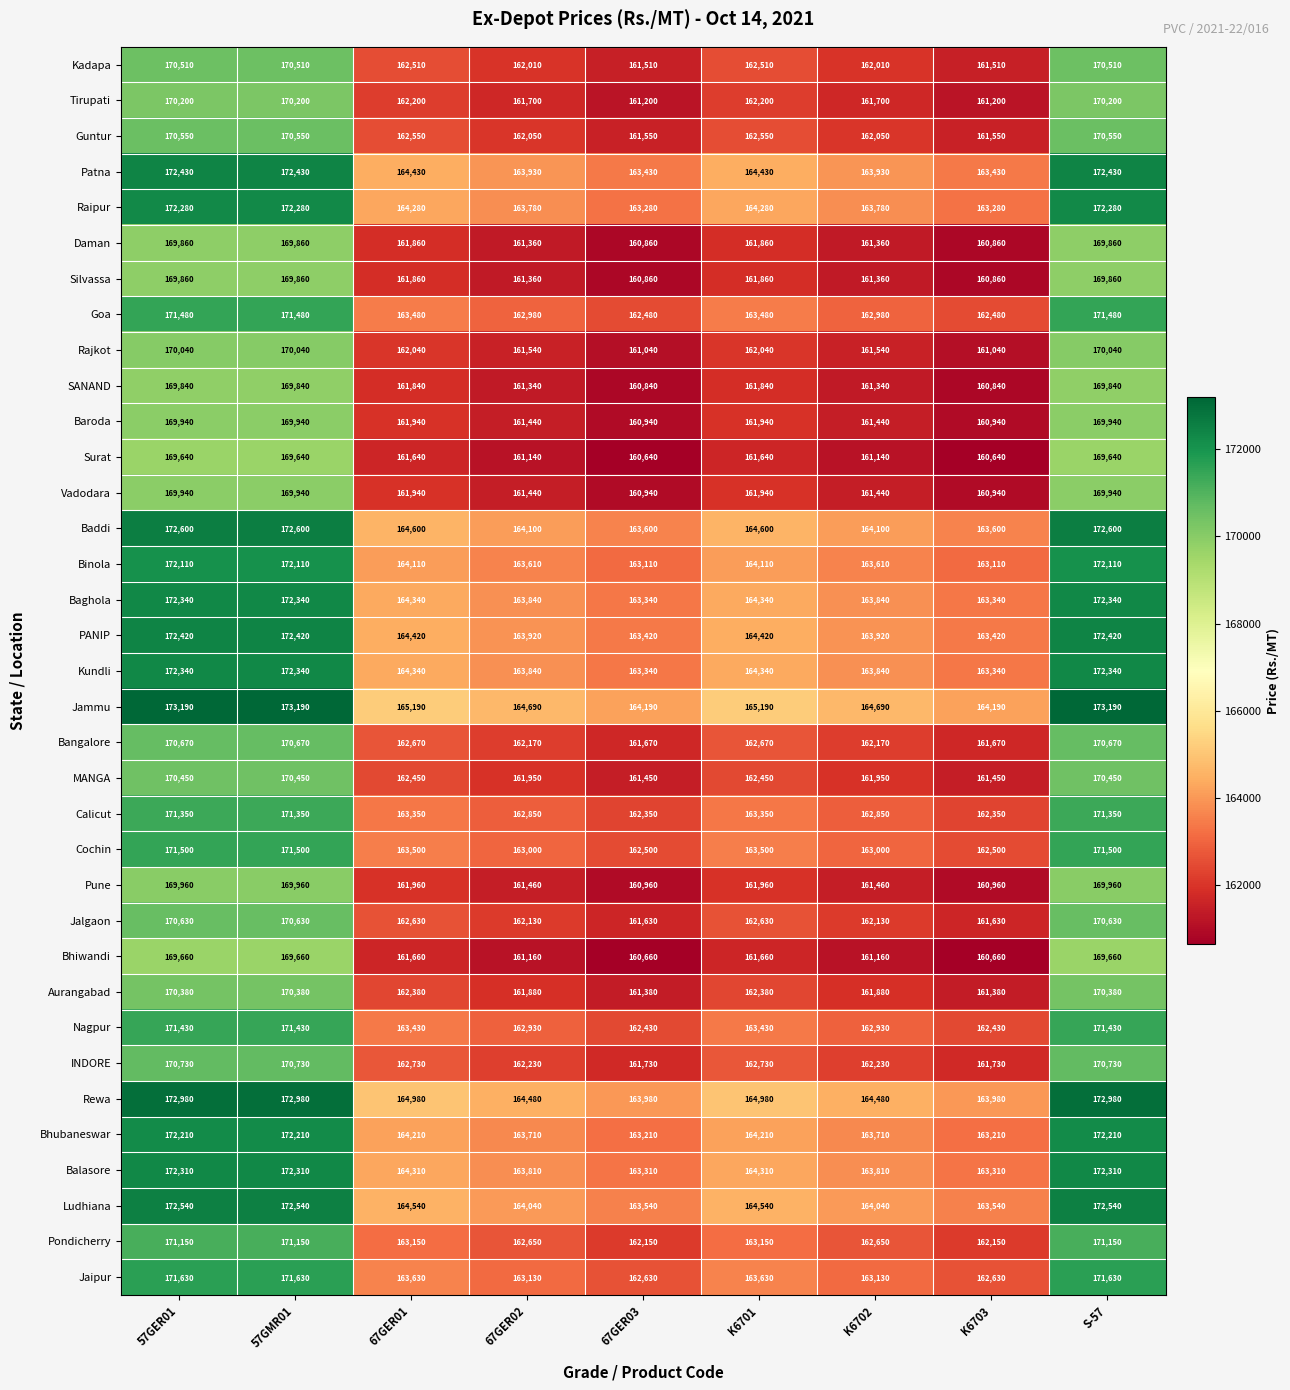

The value of Calicut at 67GER01 is 81602. True or false?

False